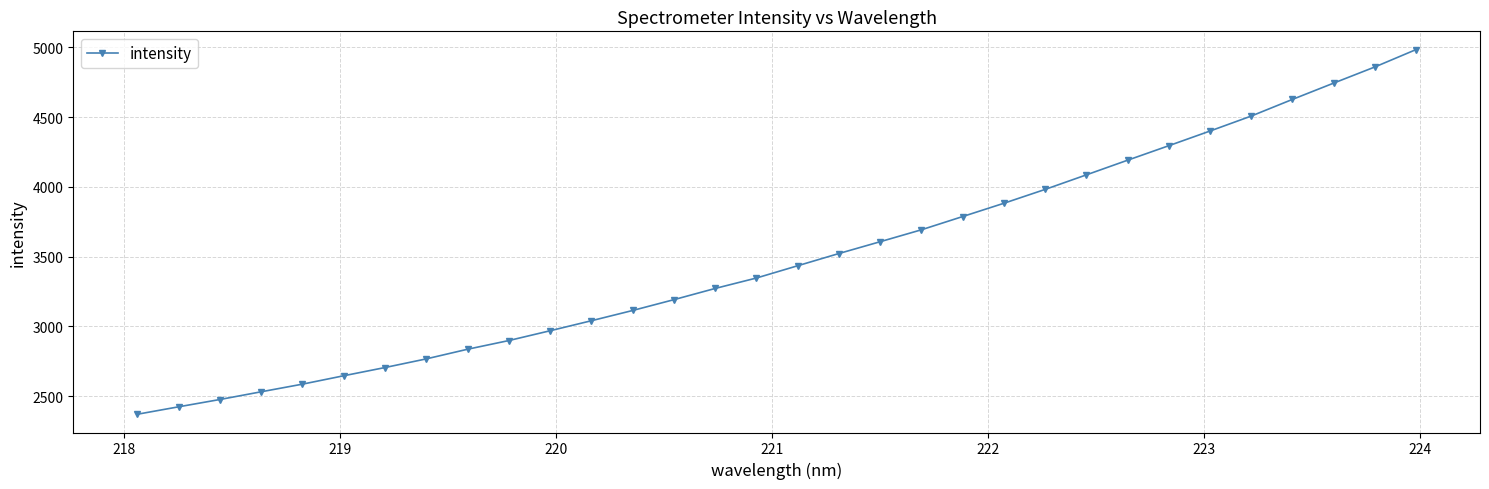

What is the average value?

3492.4